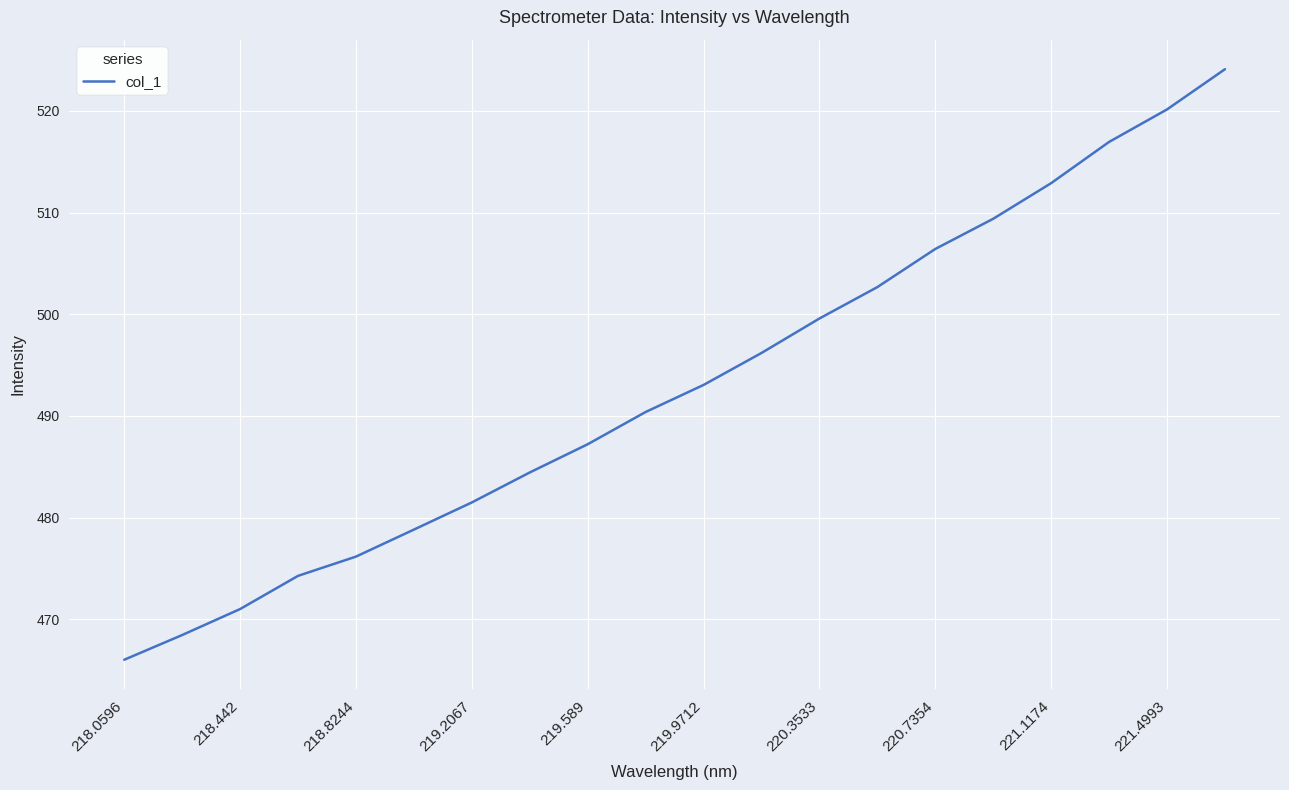

What is the smallest value displayed?

466.0